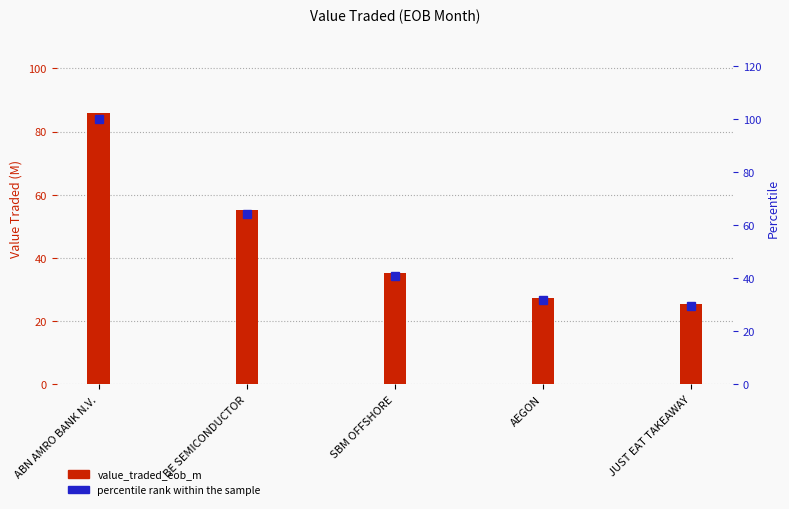

List the series in order of their peak value, highest first.

percentile rank within the sample, value_traded_eob_m